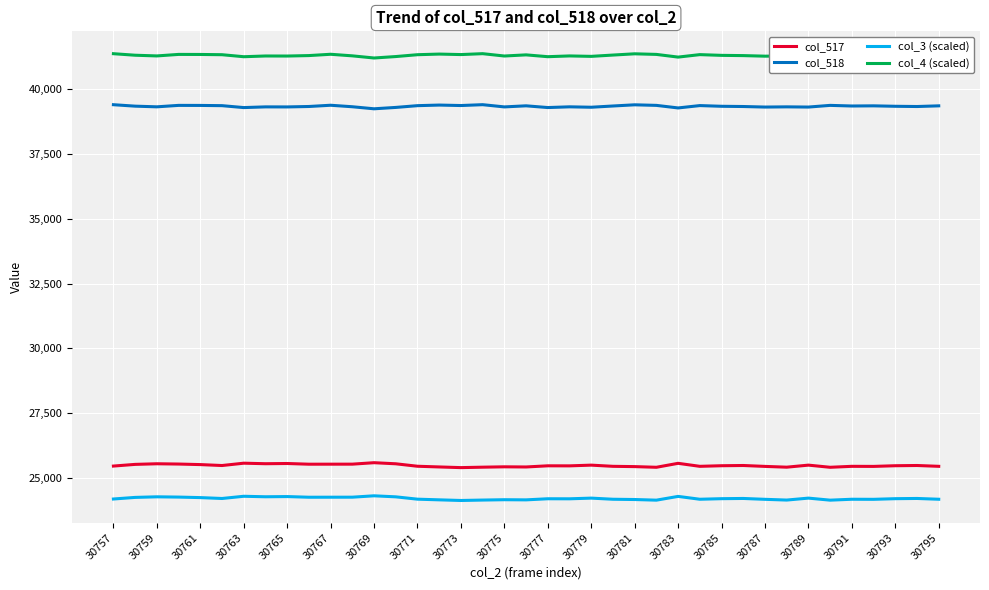

Which series has the largest total across all categories?

col_4 (scaled)